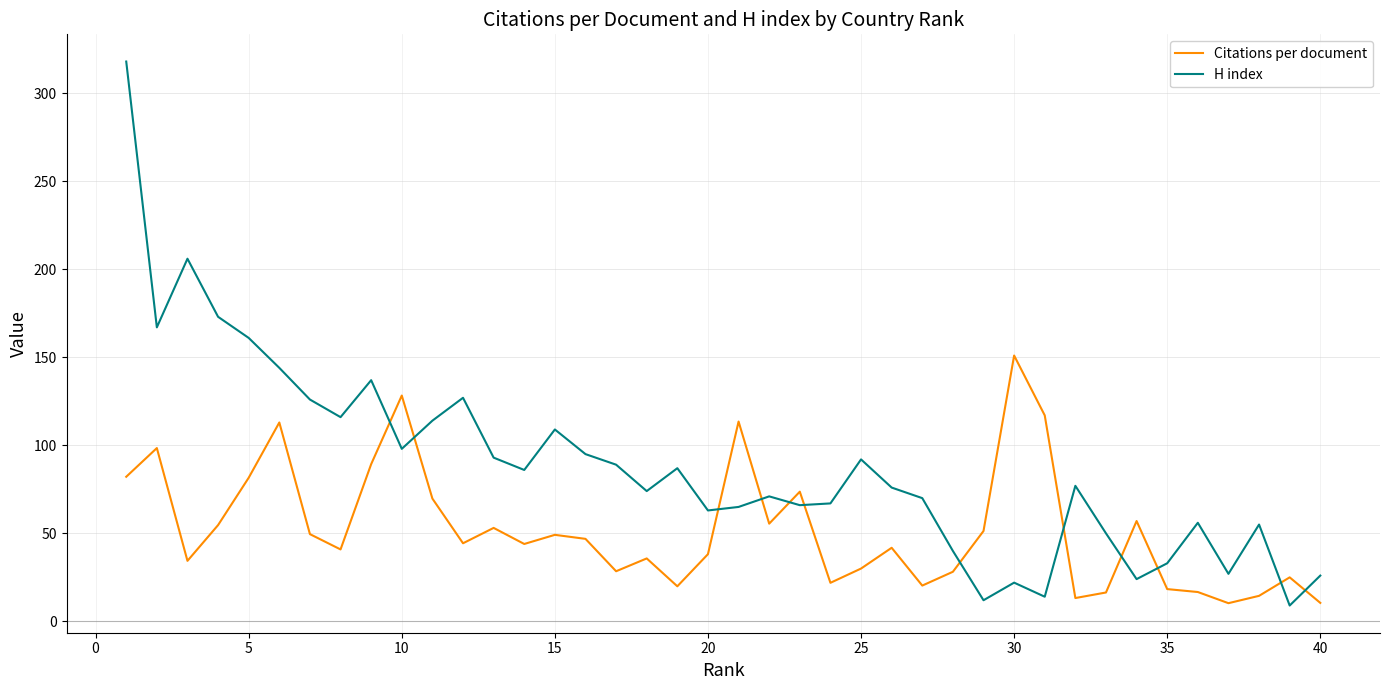

After their last crossing, which series has the higher values: H index or Citations per document?

H index